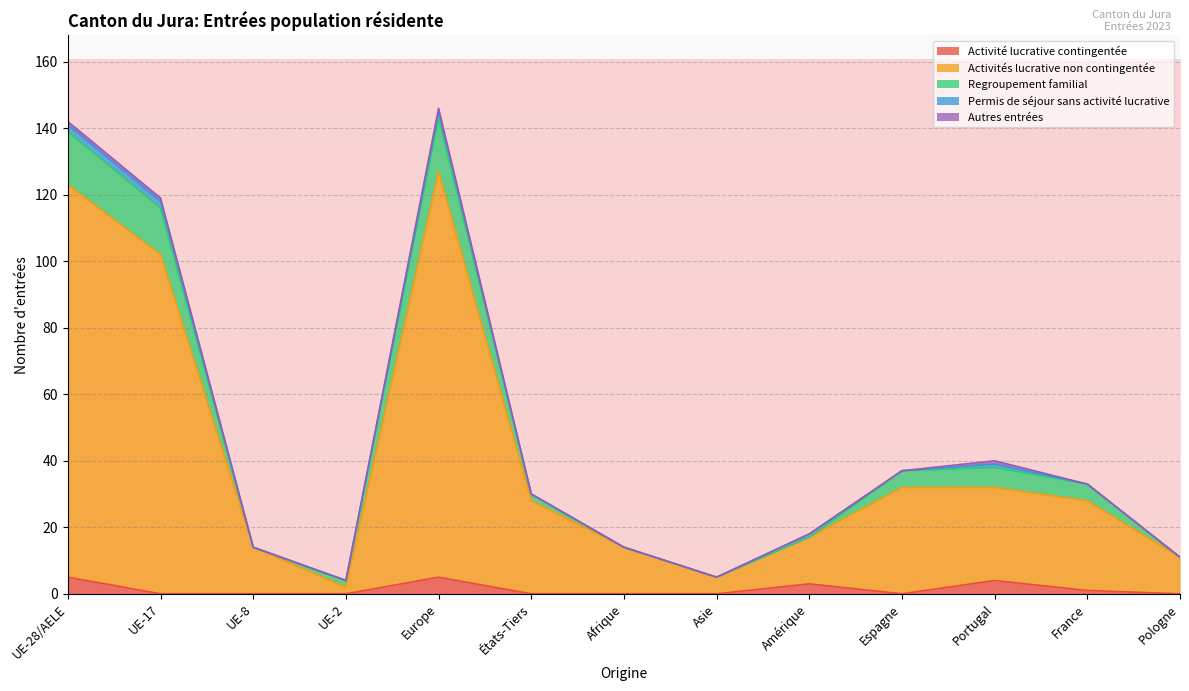

Reading left to right, what are all the values shown in this chart?

Activité lucrative contingentée: 5	0	0	0	5	0	0	0	3	0	4	1	0
Activités lucrative non contingentée: 118	102	14	2	122	28	14	5	14	32	28	27	11
Regroupement familial: 16	14	0	2	16	2	0	0	0	5	6	5	0
Permis de séjour sans activité lucrative: 2	2	0	0	2	0	0	0	1	0	1	0	0
Autres entrées: 1	1	0	0	1	0	0	0	0	0	1	0	0